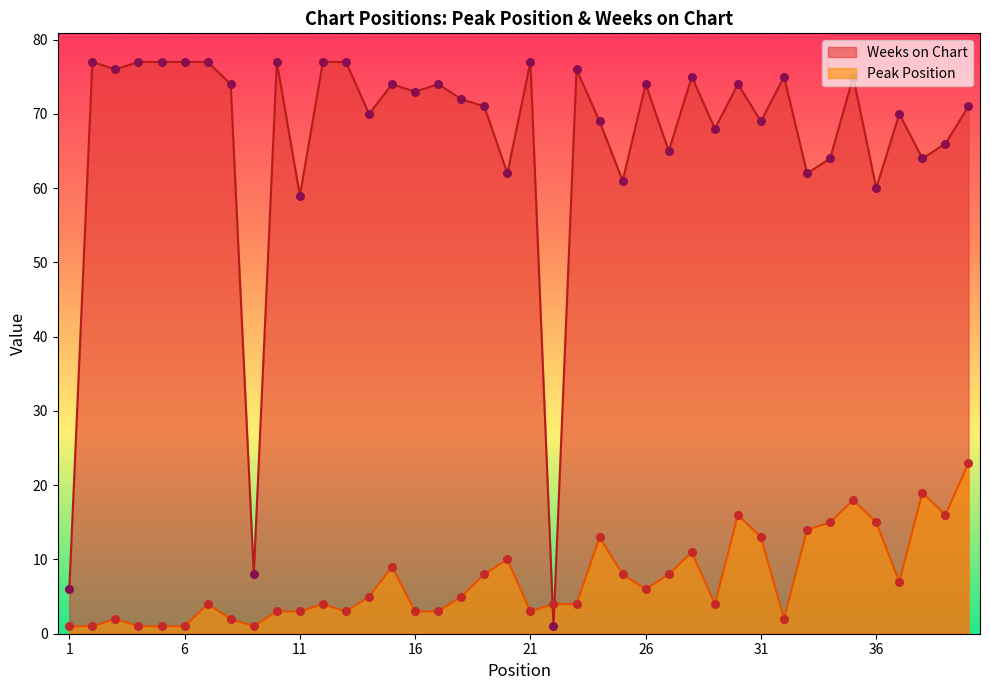

Which series has the largest Y range (max minus min)?

Weeks on Chart